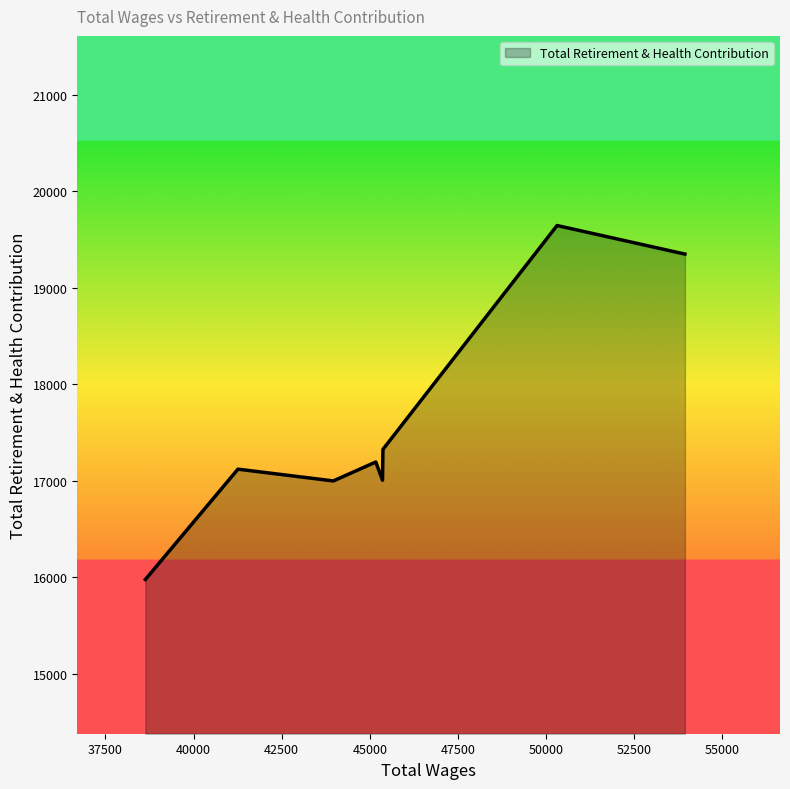

What is the smallest value displayed?

15977